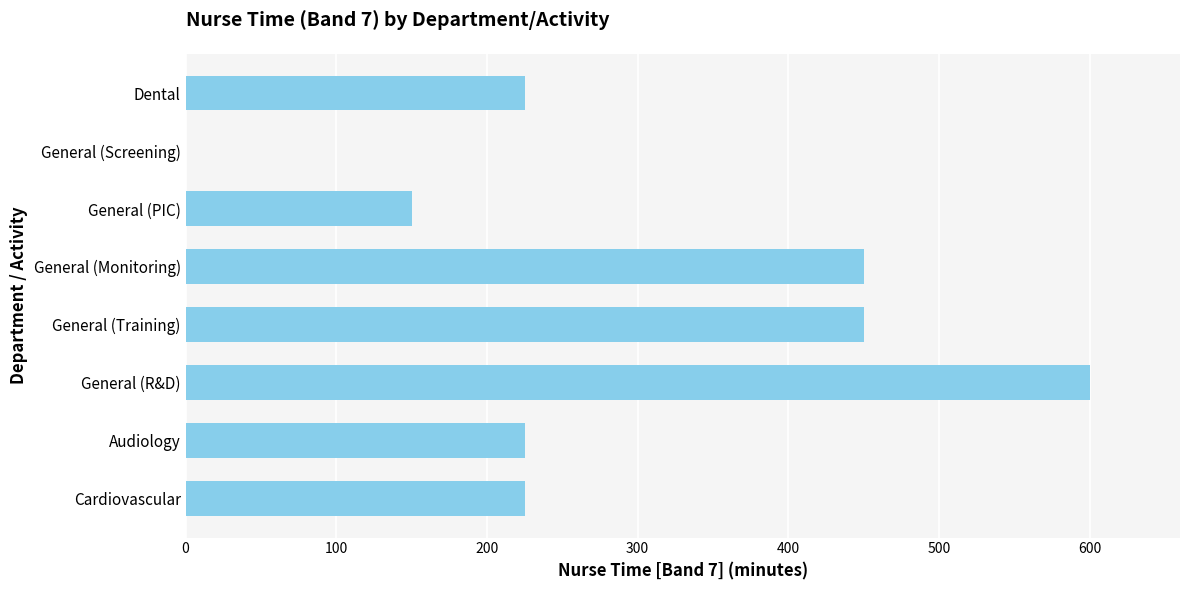

The value at Dental is 309. True or false?

False